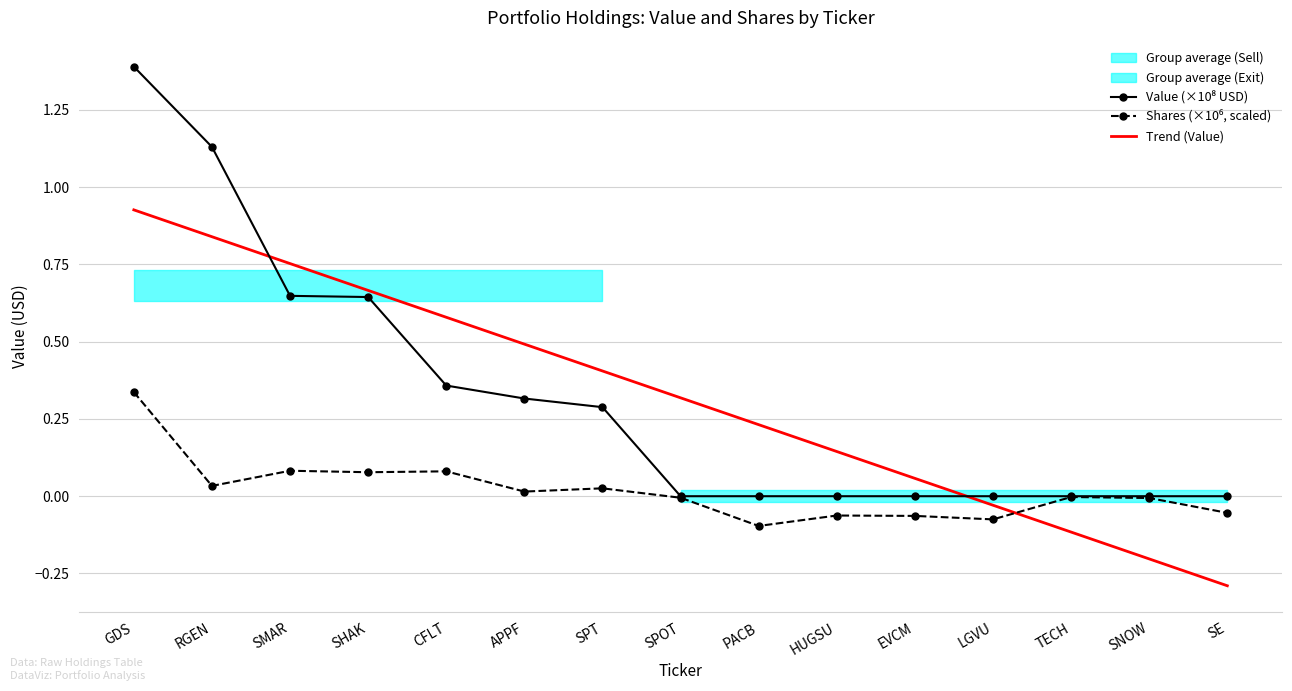

At which label does Trend (Value) reach its minimum?

SE